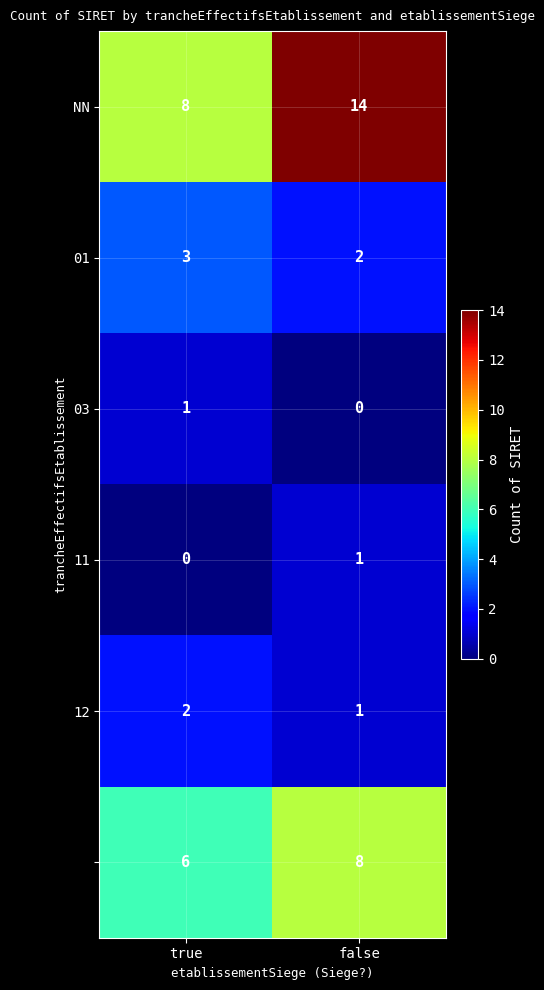

At which category is the sum across all series the highest?

false